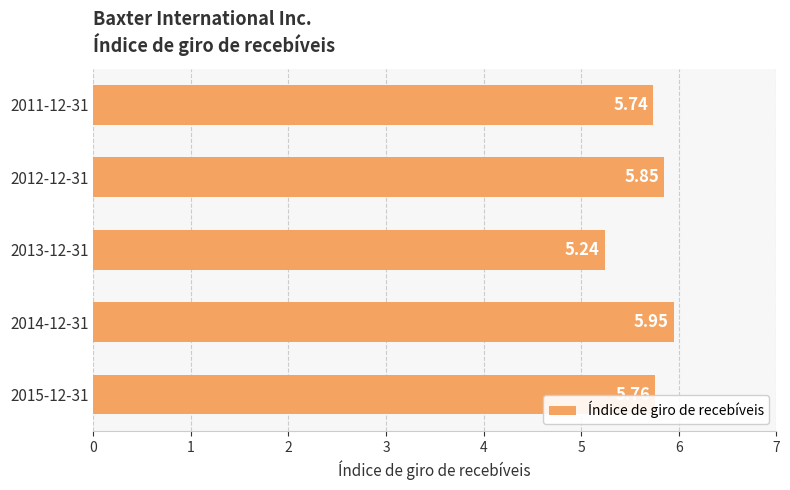

What is the difference between the maximum and minimum values?

0.7